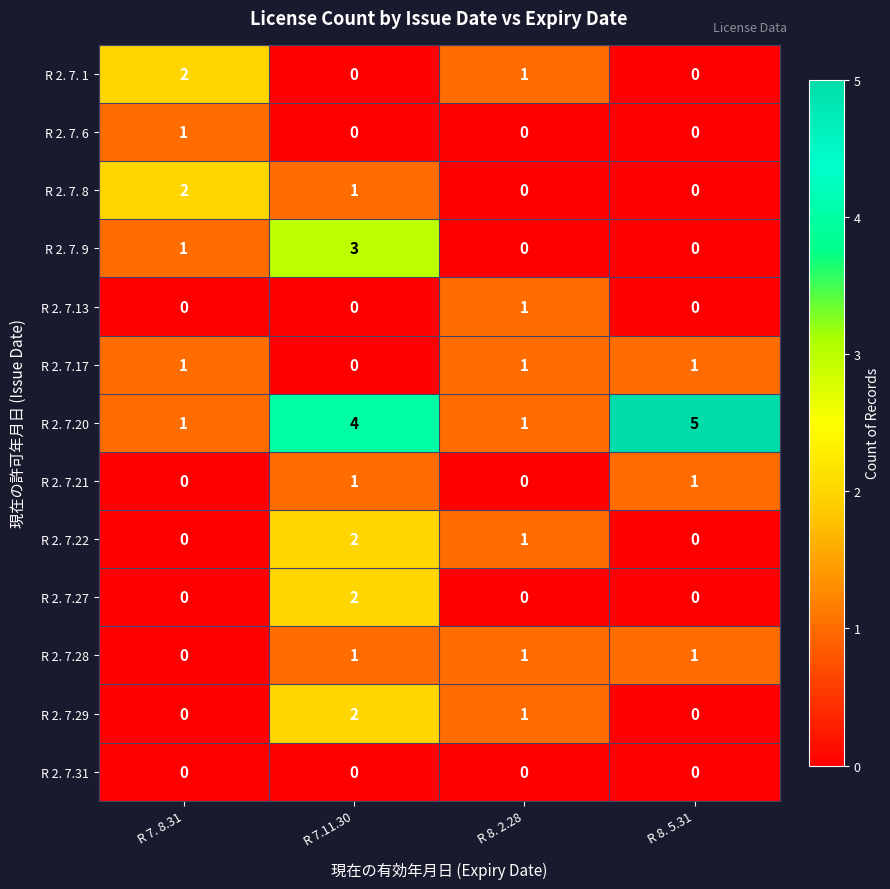

The value of R 2. 7.21 at R 8. 2.28 is 0. True or false?

True